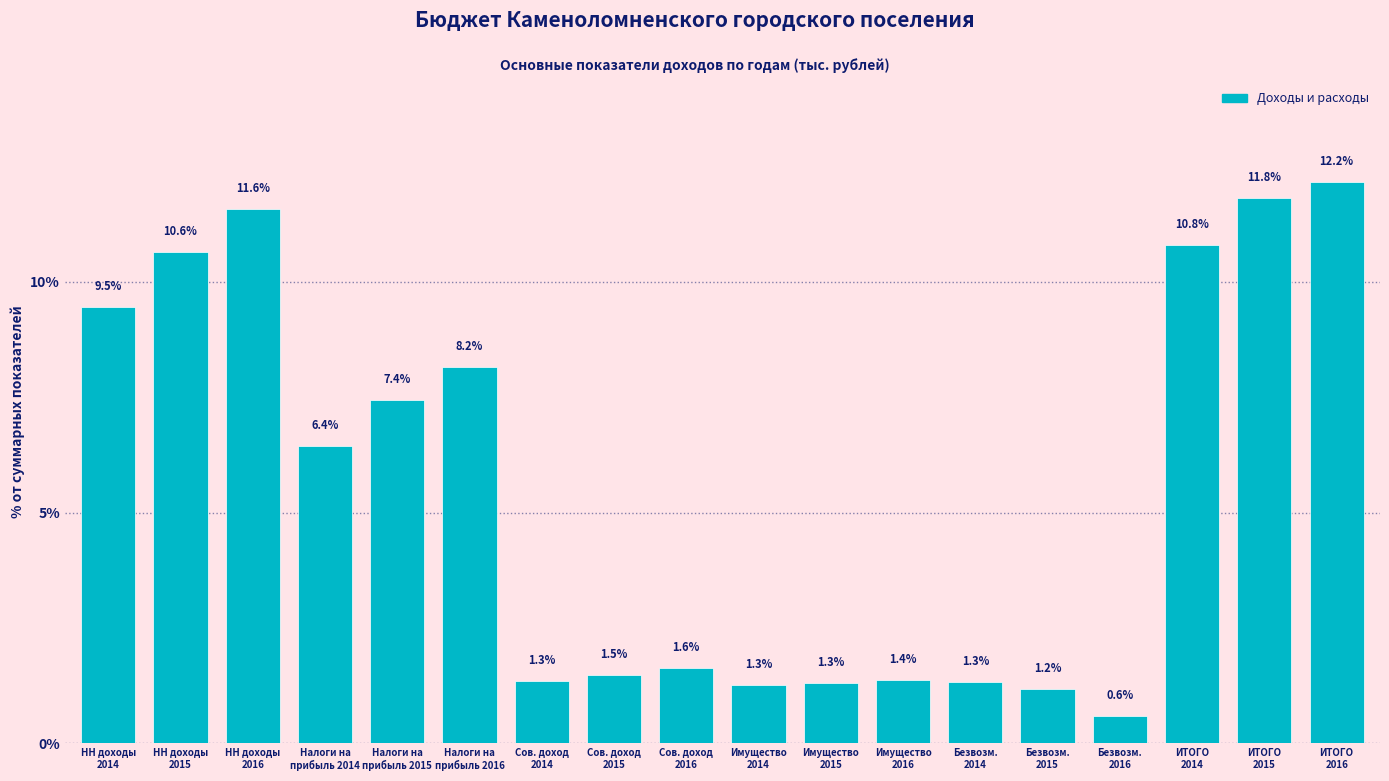

What is the difference between the second highest and second lowest values?

10.6